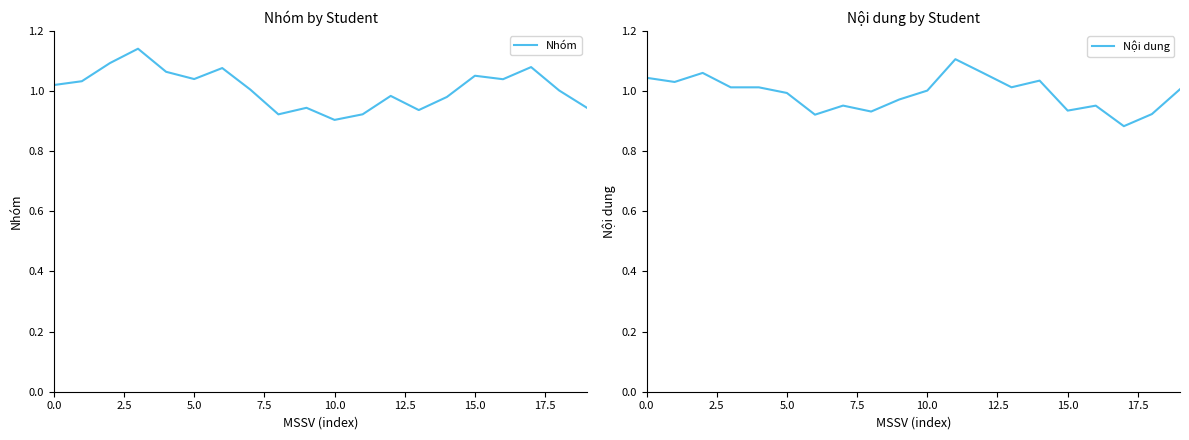

What is the value of the Nhóm point at the 2nd from the left?

1.0